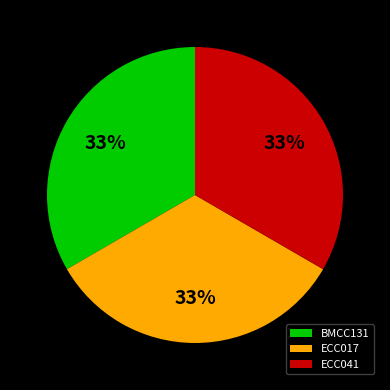

Is there any slice that represents more than half of the pie?

No